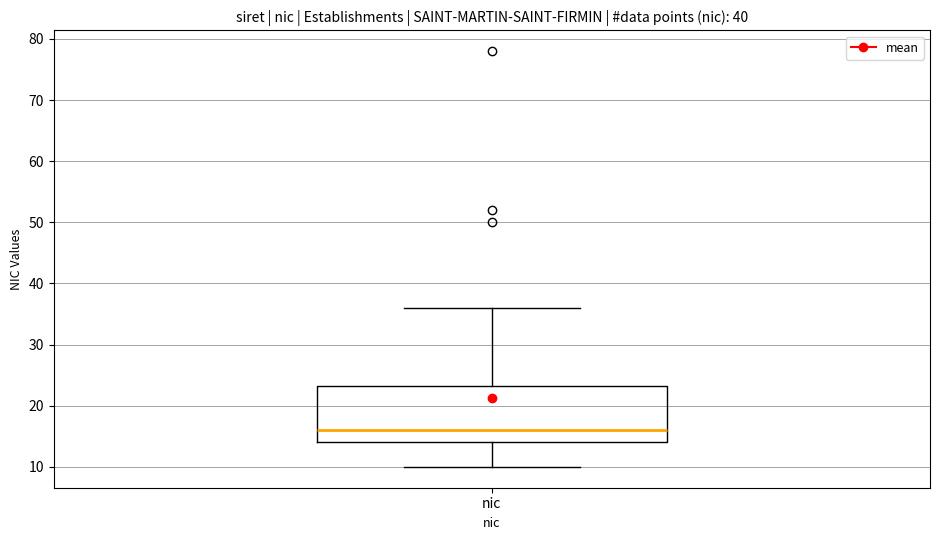

Read this box plot against the y-axis: the position of the median line, the range covered by the box, and the ends of both whiskers. The values are not printed on the chart, so give them approximately, as read against the axis.

median 16, box 14 to 23, whiskers 10 to 36